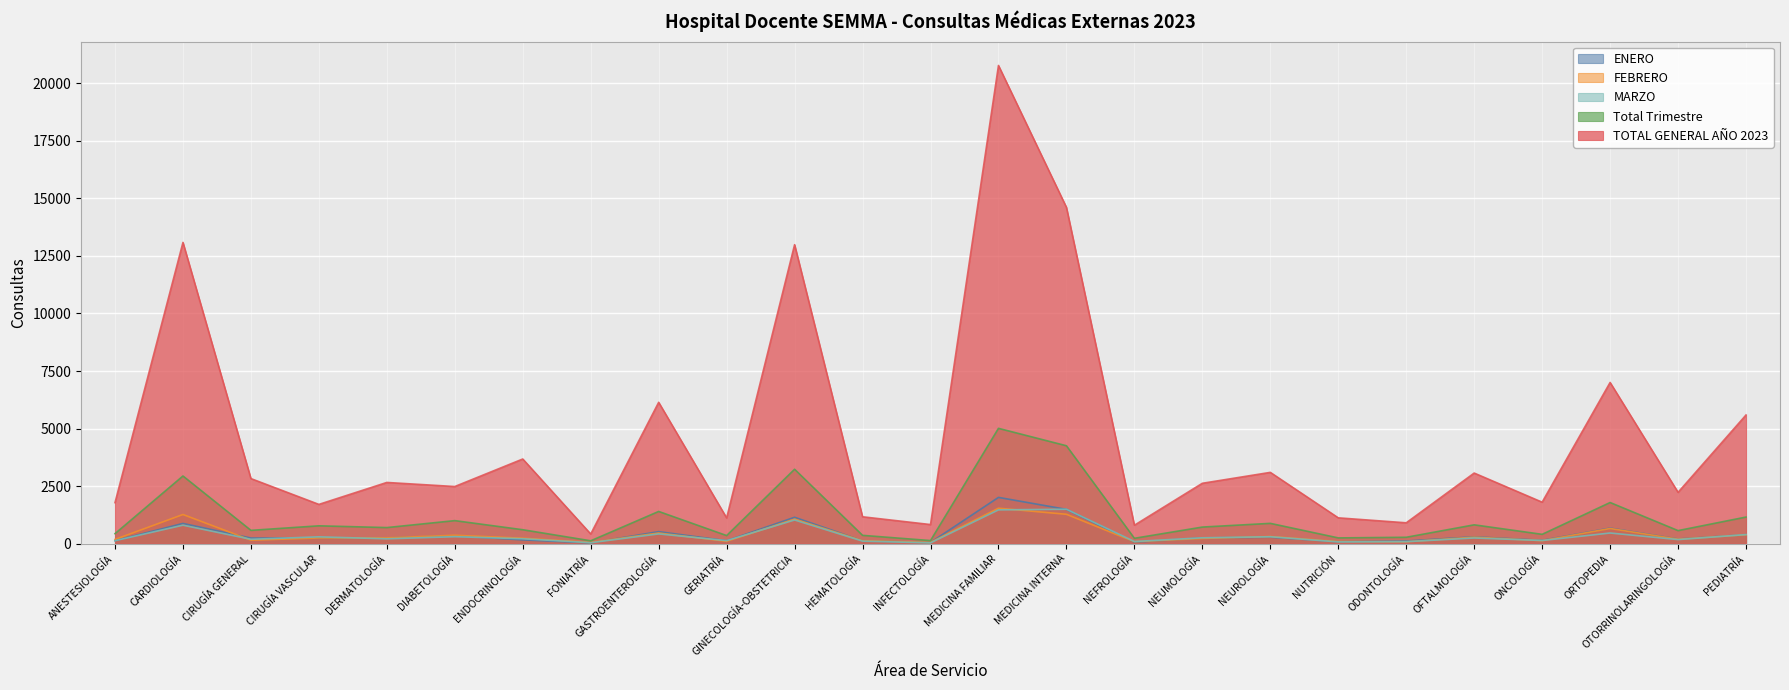

What is the average value of the Total Trimestre series?

1156